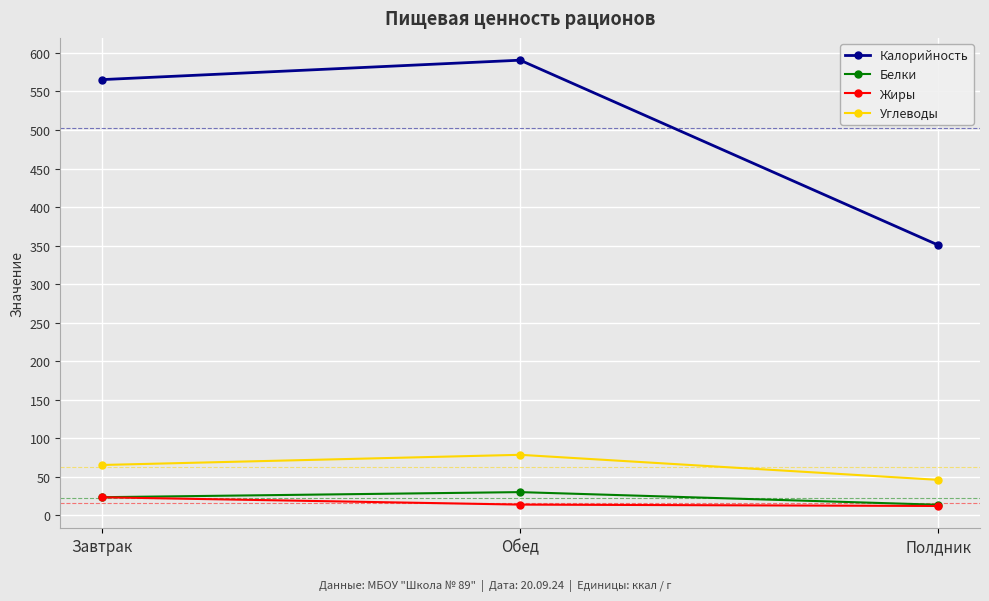

Which label corresponds to the largest value in the chart?

Обед